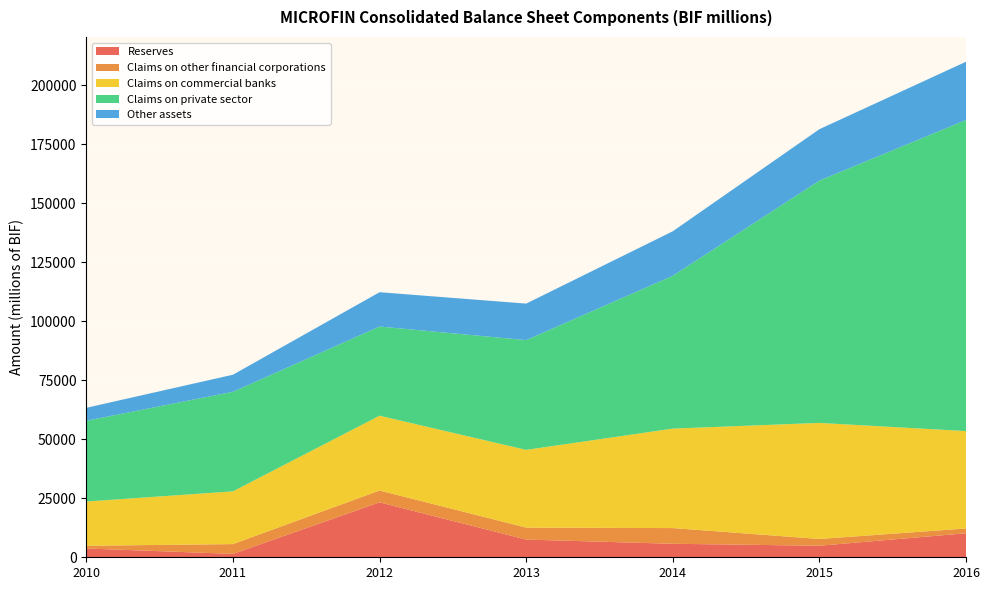

Reading left to right, what are all the values shown in this chart?

Reserves: 3723.0	1441.3	23272.4	7502.7	5722.3	4890.4	10174.3
Claims on other financial corporations: 1152.0	4143.4	5009.4	5062.0	6647.6	2864.4	2019.8
Claims on commercial banks: 18740.8	22338.8	31686.5	32924.9	42134.1	49156.9	41258.3
Claims on private sector: 34210.0	42173.8	37769.9	46496.2	64726.6	102640.9	131770.8
Other assets: 5486.0	7233.0	14532.2	15463.9	18854.9	21766.1	24675.8